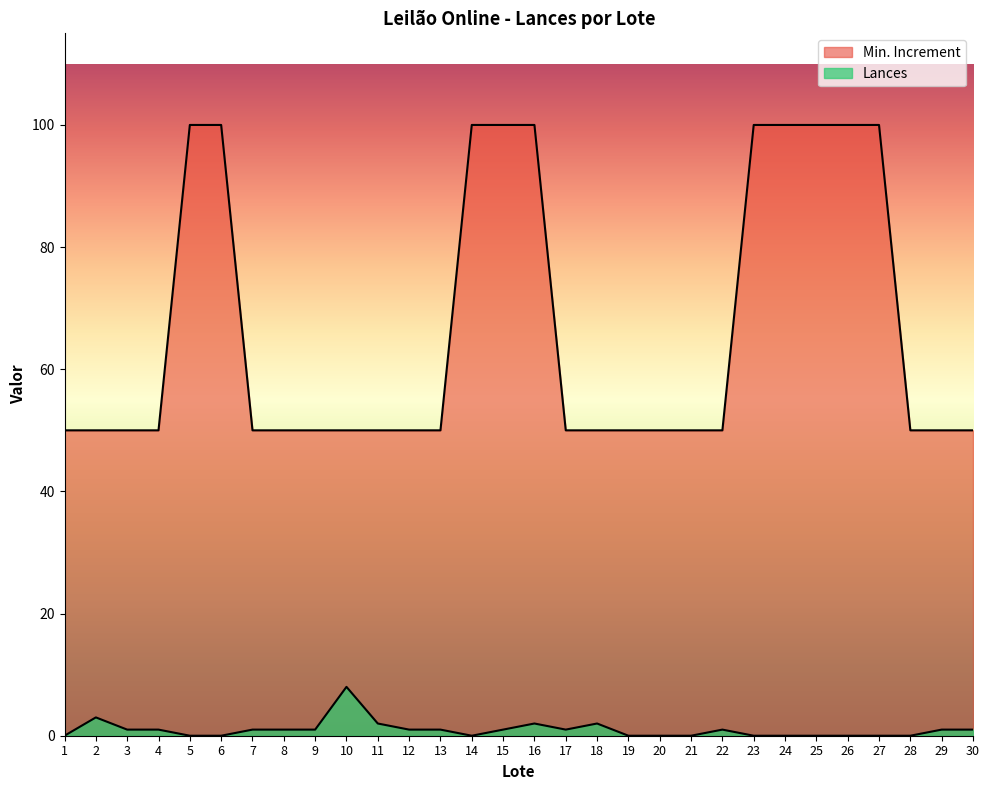

What is the approximate value of Min. Increment at 29?

50